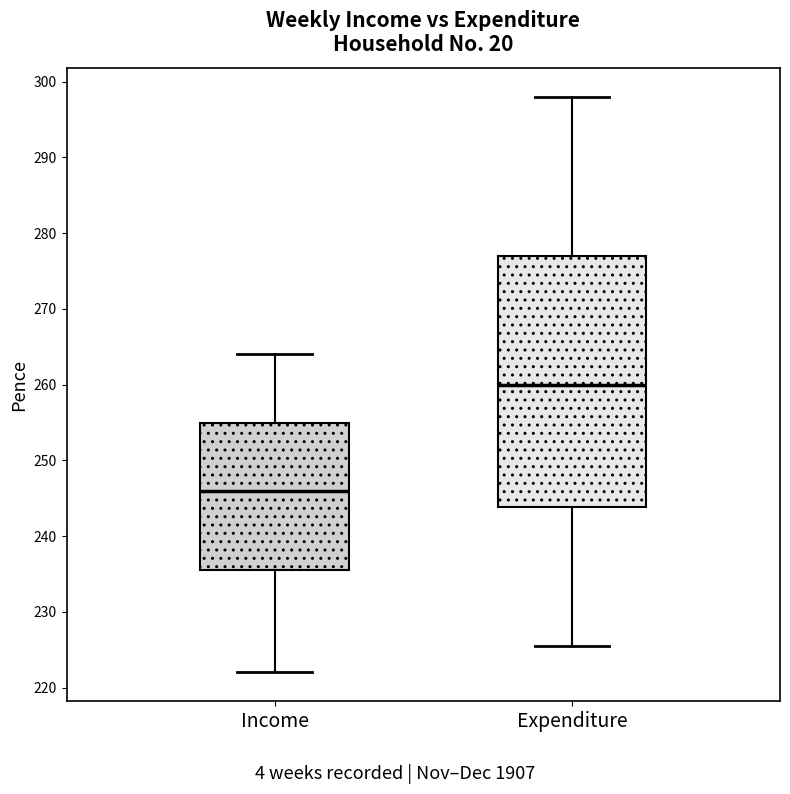

Reading left to right, transcribe this box plot: for each box, give where its median line is, the range the box spans, and where its two whiskers end, as read against the y-axis. The values are not printed on the chart, so give them approximately, as read against the axis.

Income: median 246, box 236 to 255, whiskers 222 to 264
Expenditure: median 260, box 244 to 277, whiskers 226 to 298